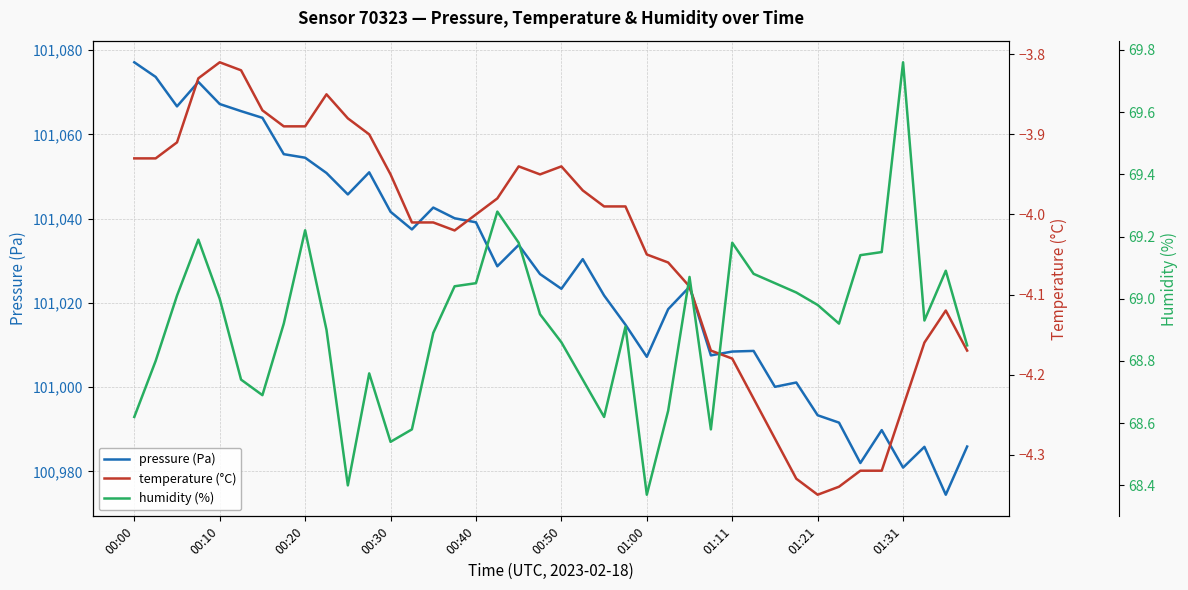

How many lines are shown in the chart?

3